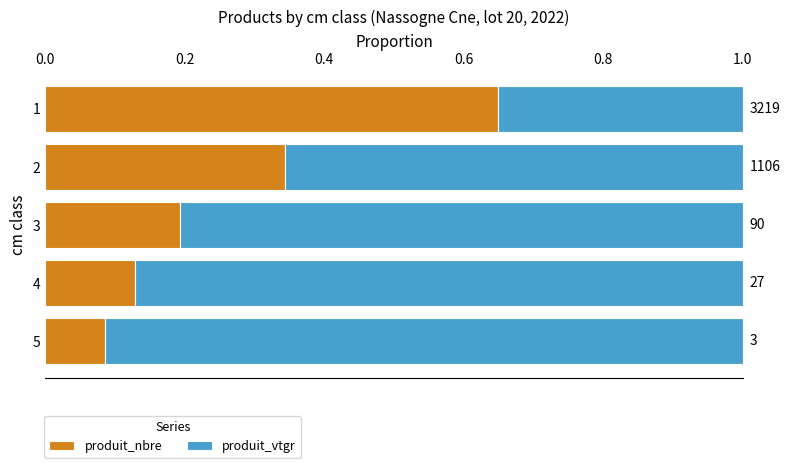

What is the difference between the maximum and minimum values in the produit_nbre series?

0.6